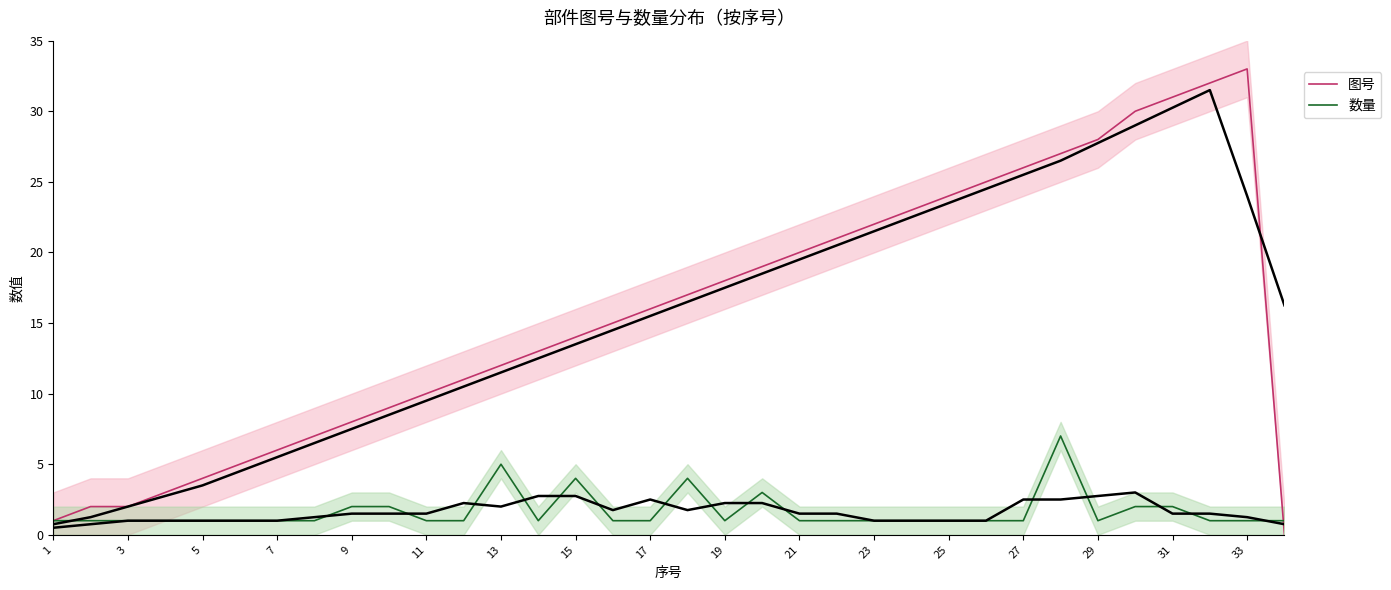

After their last crossing, which series has the higher values: 图号 or 数量?

数量